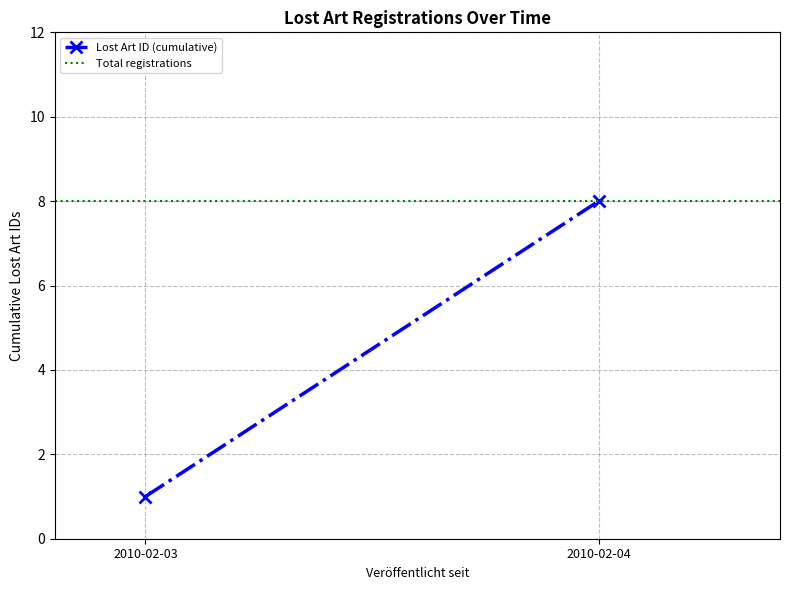

What is the sum of all Lost Art ID (cumulative) values?

9